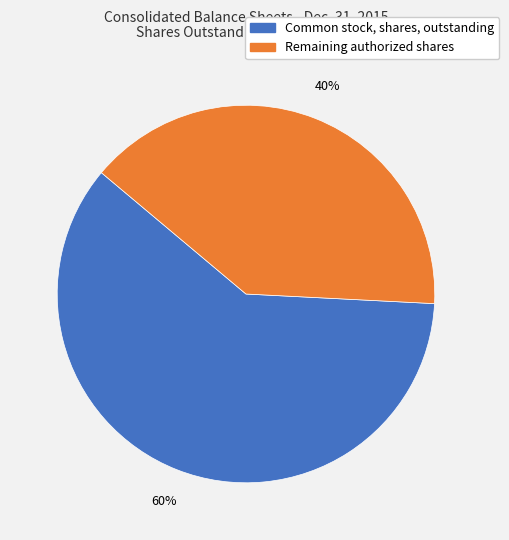

How many slices are in this pie chart?

2